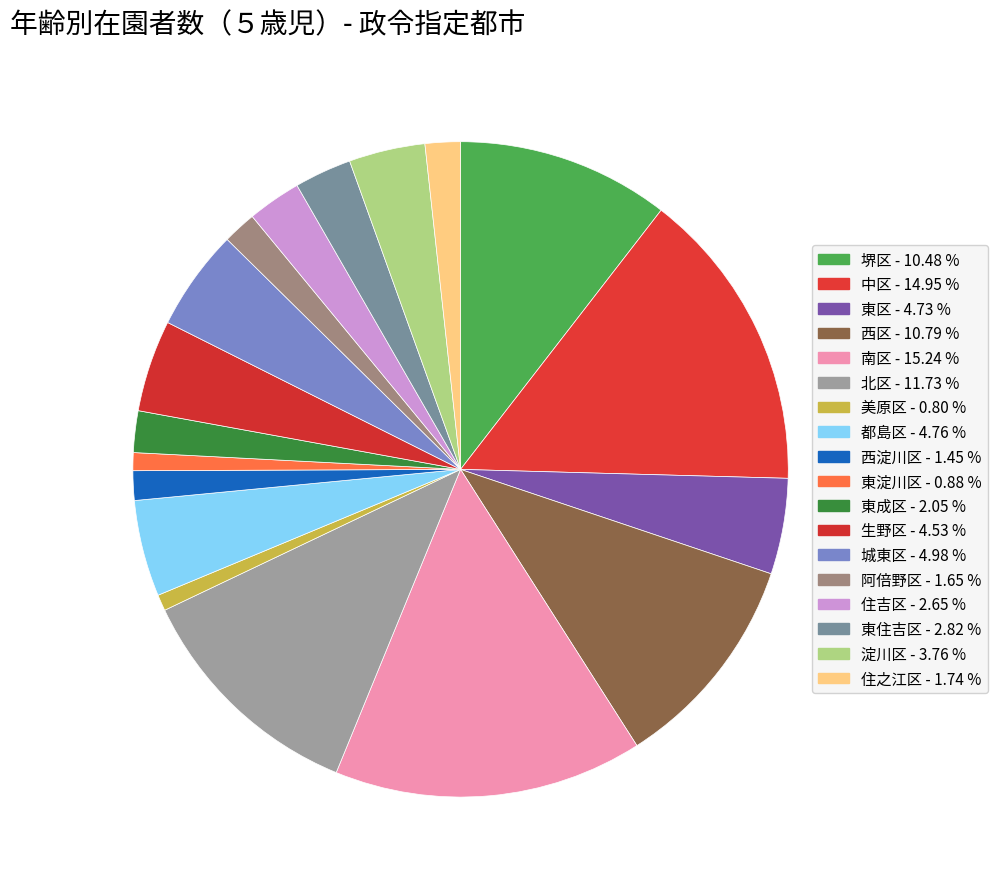

What is the change in value from 都島区 to 阿倍野区?

-109